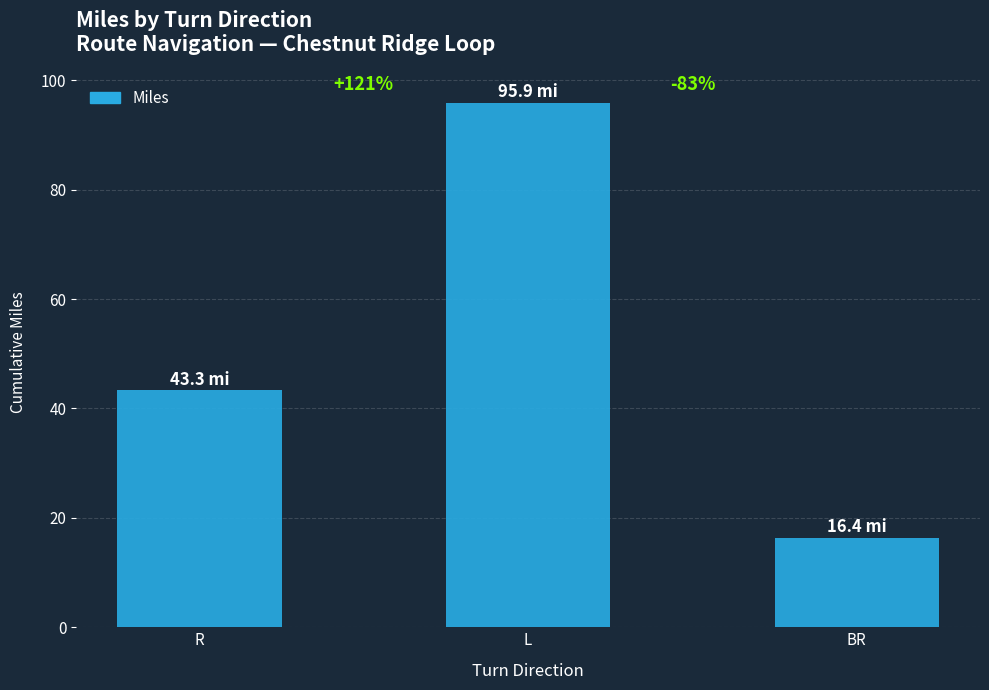

Reading left to right, what are all the values shown in this chart?

43.3	95.9	16.4